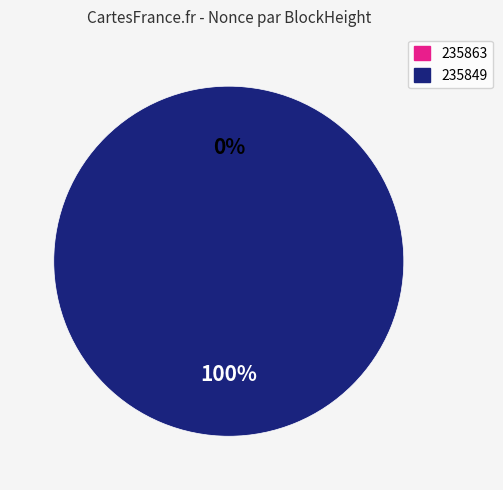

What is the change in value from 235863 to 235849?

+4193